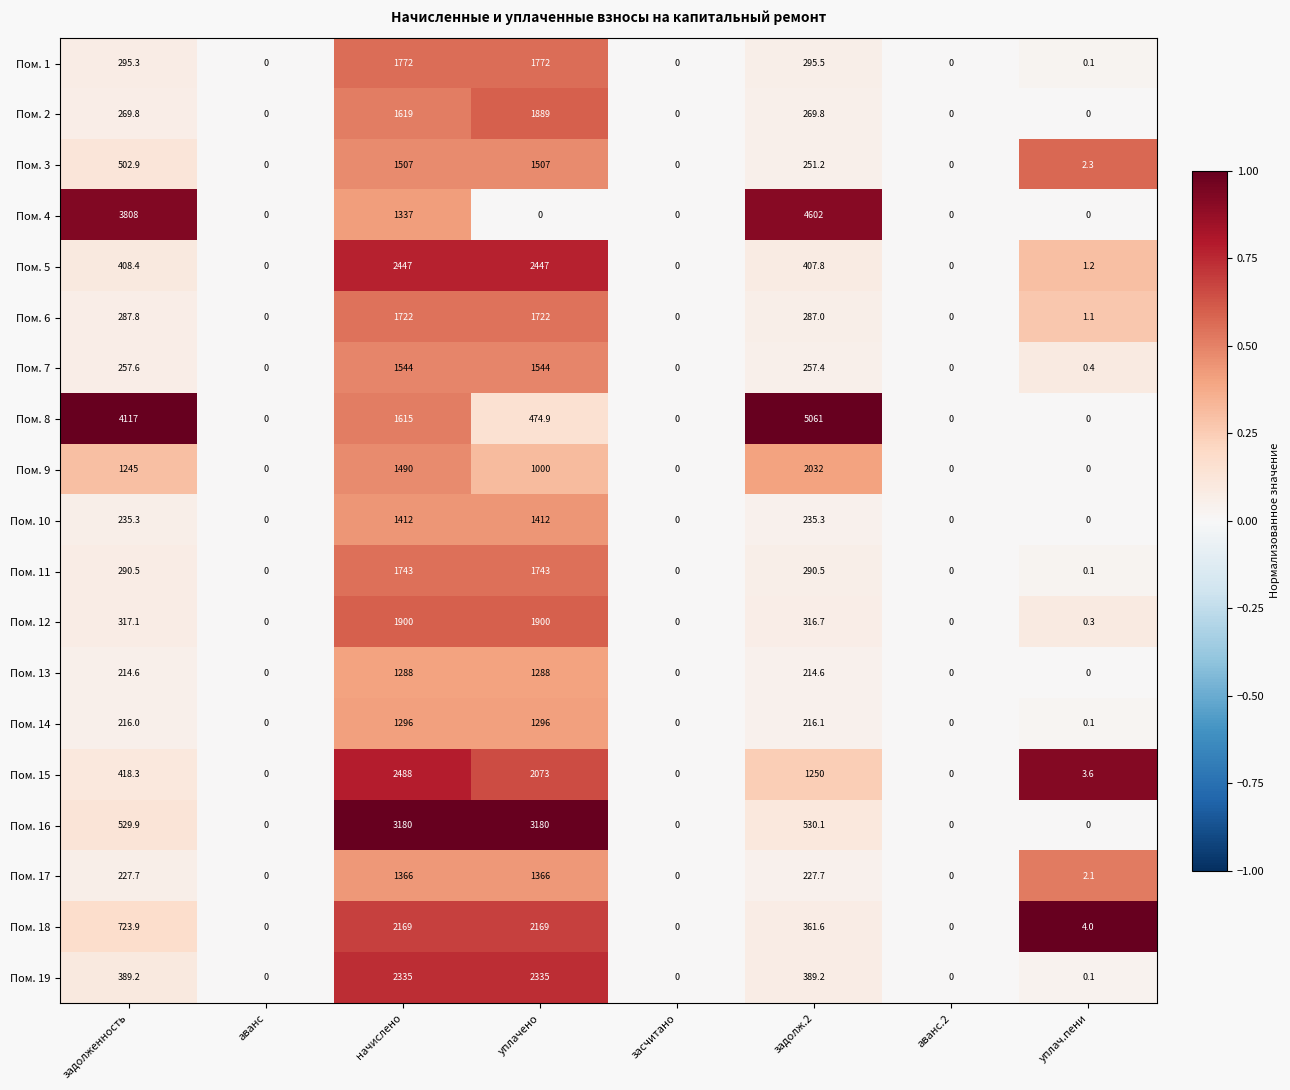

At which category is the sum across all series the highest?

начислено